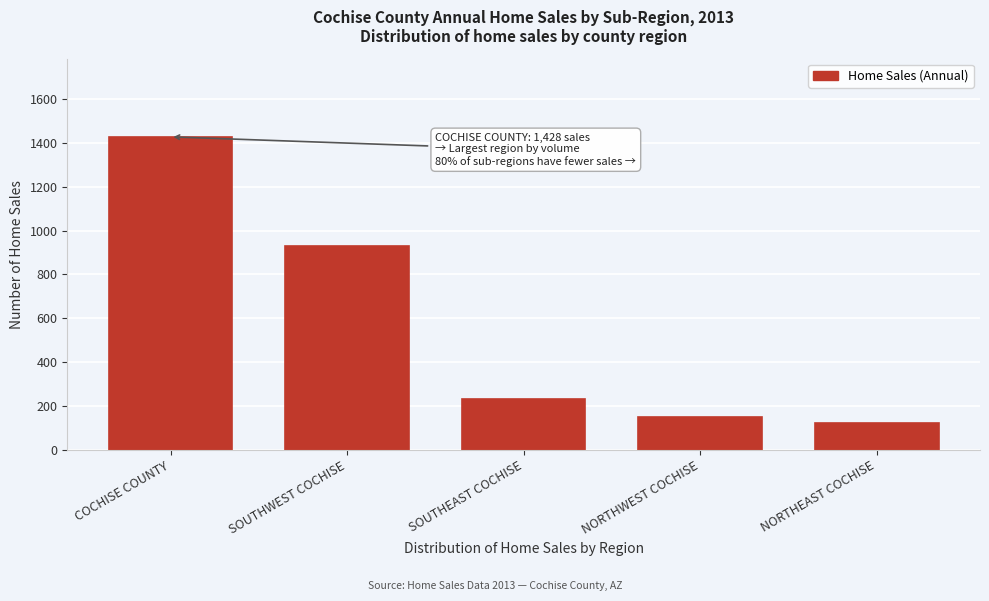

Reading left to right, list all the values displayed in this chart.

COCHISE COUNTY=1428	SOUTHWEST COCHISE=928	SOUTHEAST COCHISE=231	NORTHWEST COCHISE=148	NORTHEAST COCHISE=121